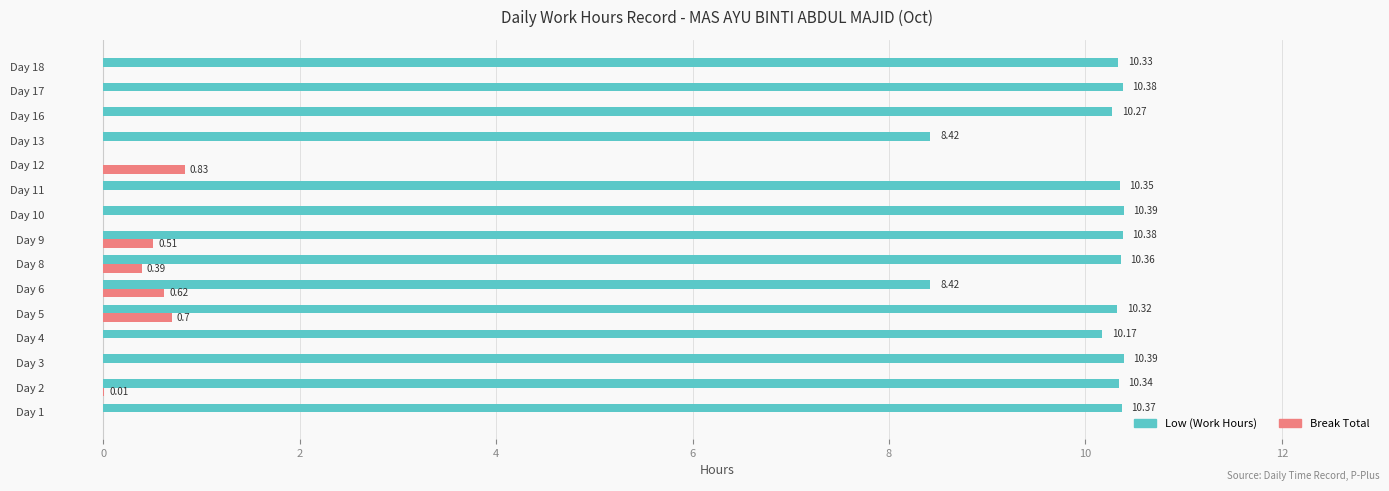

Between Day 1 and Day 8, which series saw the biggest shift?

Break Total